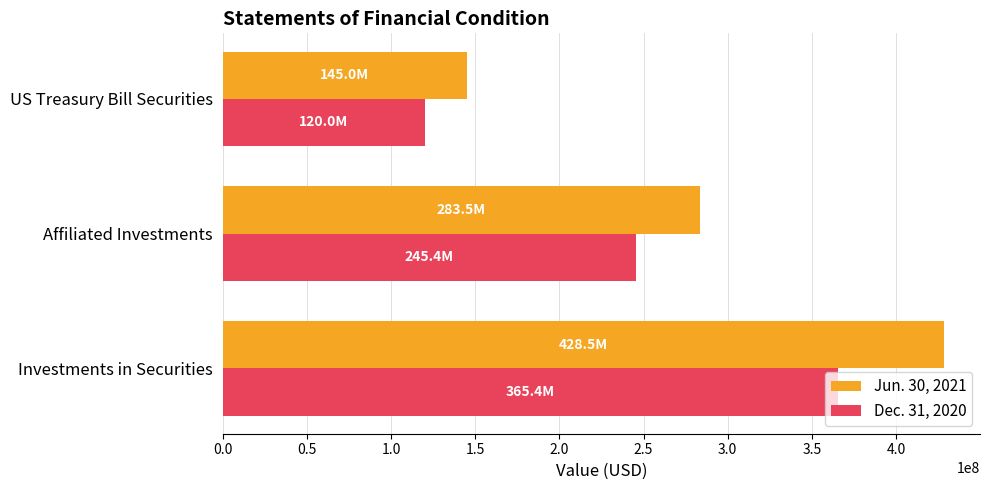

The value of Dec. 31, 2020 at US Treasury Bill Securities is 119977583. True or false?

True